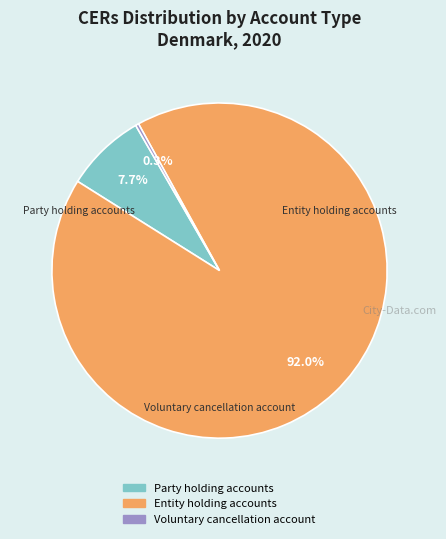

Does Voluntary cancellation account represent more than half of the total?

No